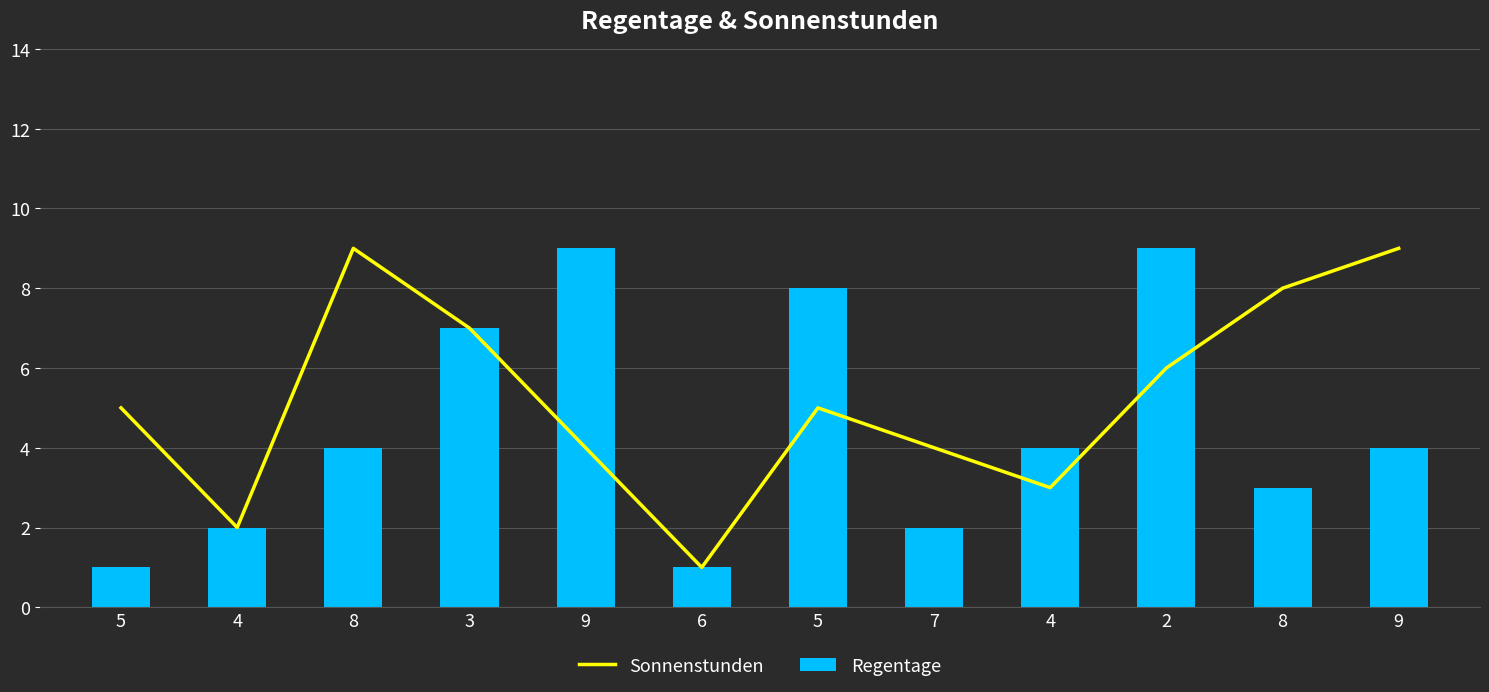

What is the value of the Regentage bar at the 8th from the left?

2